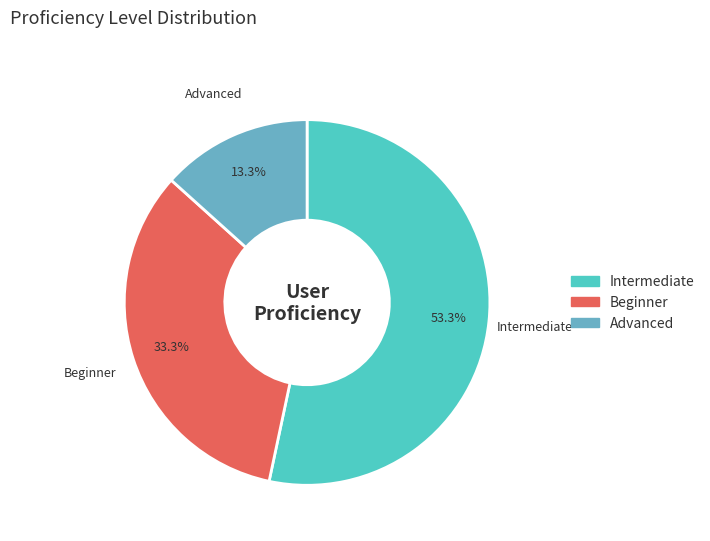

Is there any slice that represents more than half of the pie?

Yes